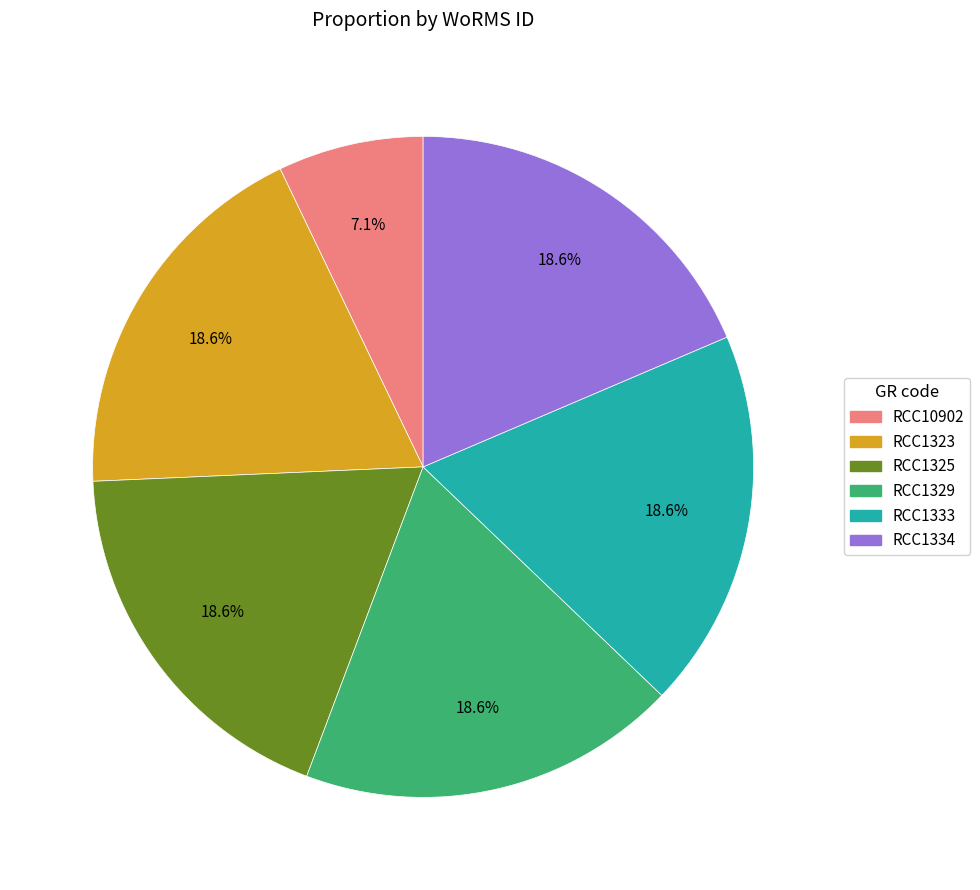

Does any single category account for the majority?

No